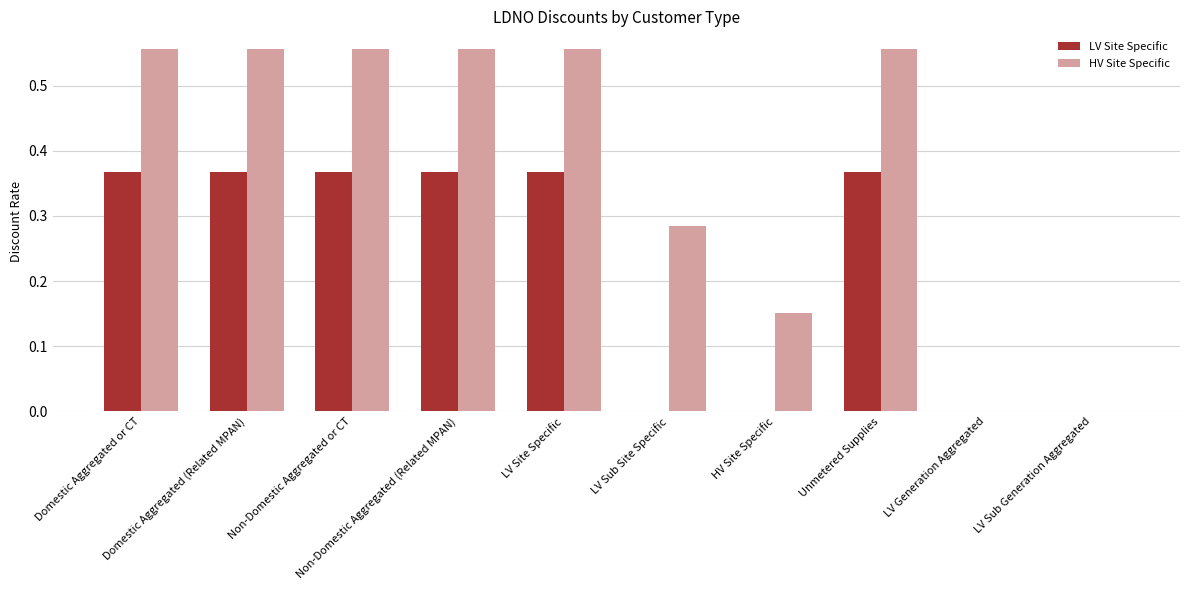

Are the bars grouped side by side (vs. stacked)?

Yes